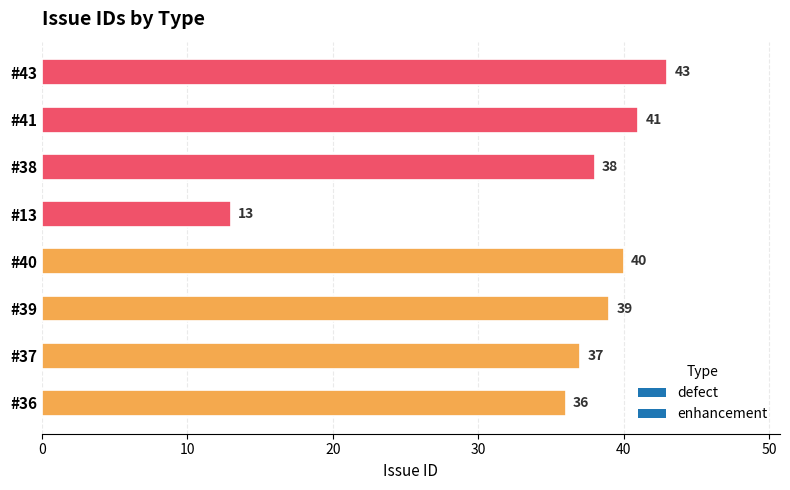

What is the difference between the second highest and second lowest values?

5